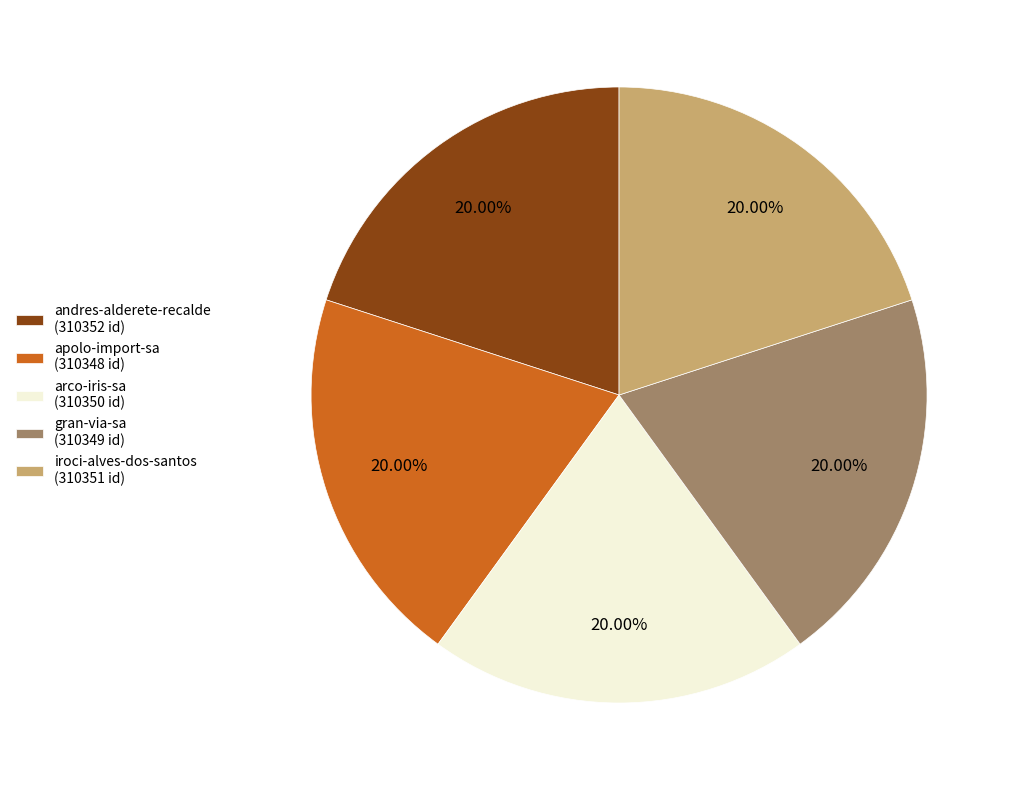

What percentage do andres-alderete-recalde and iroci-alves-dos-santos together represent?

40.0%